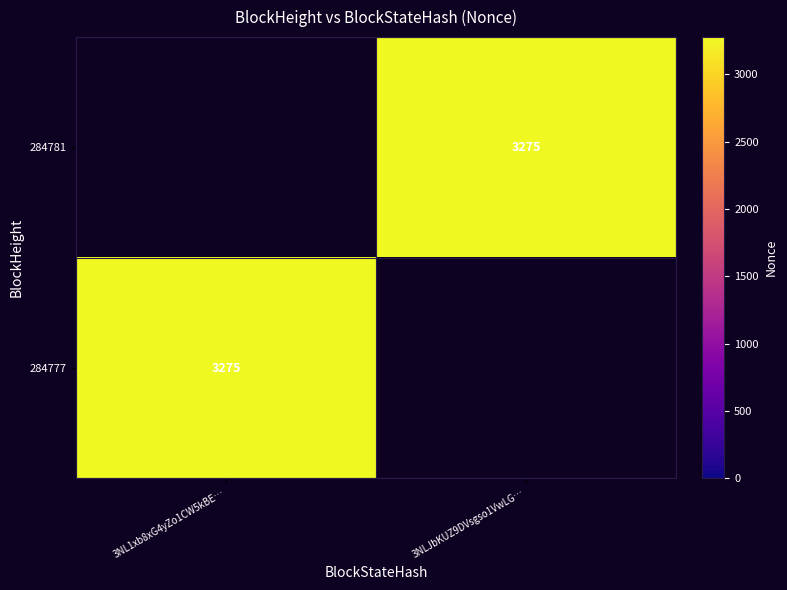

True or false: 284777 has a value of 3275 at 3NL1xb8xG4yZo1CW5kBE….

True